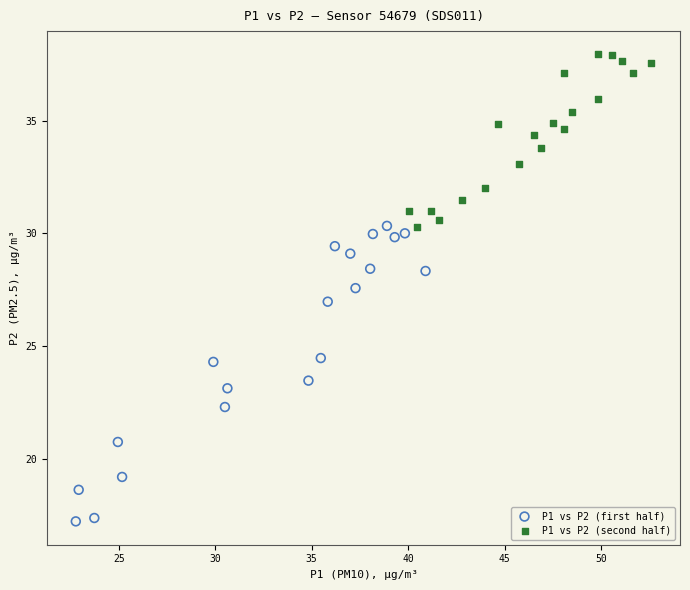

Which series reaches the maximum Y coordinate?

P1 vs P2 (second half)